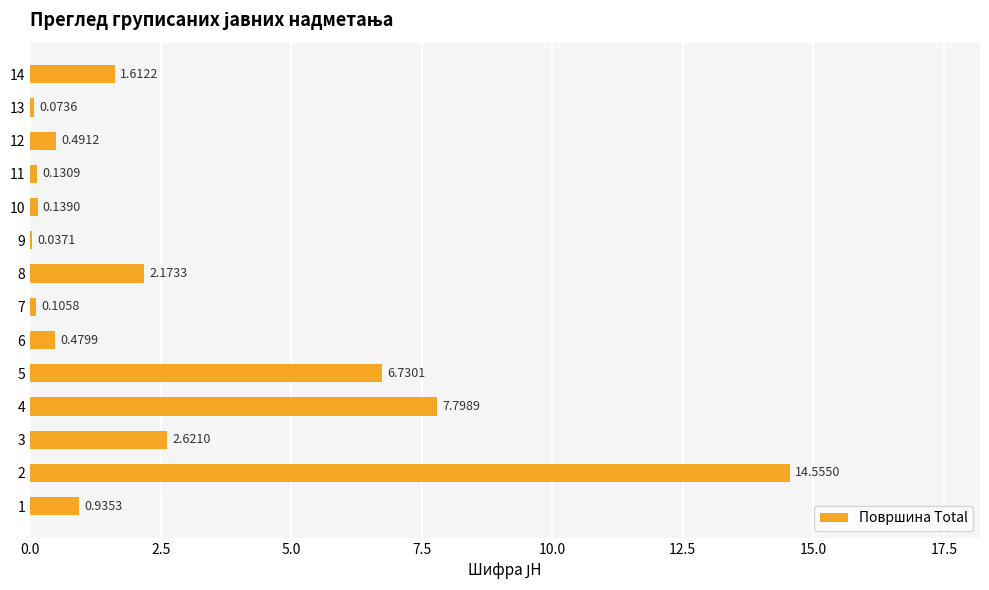

What is the sum of all values?

37.9